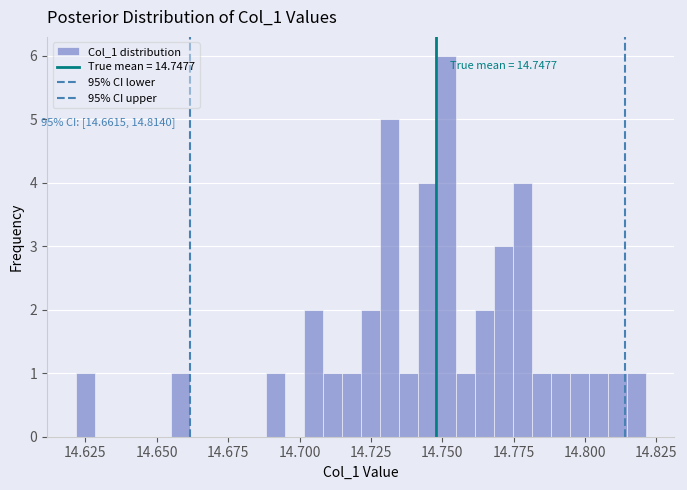

Around what value on the x-axis is the tallest bar? Give the approximate position of its centre, as read against the axis.

14.750